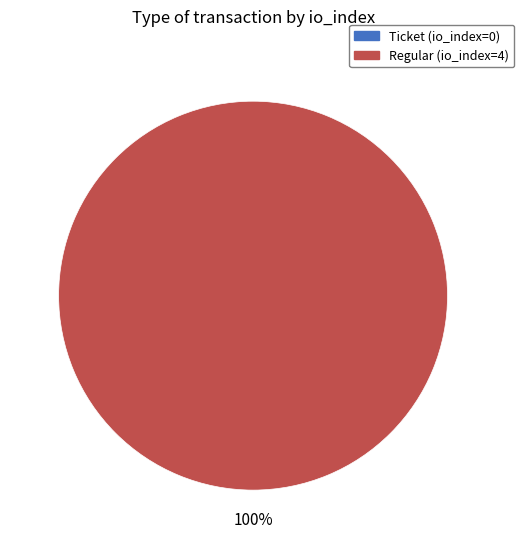

Count the number of slices in the pie.

2